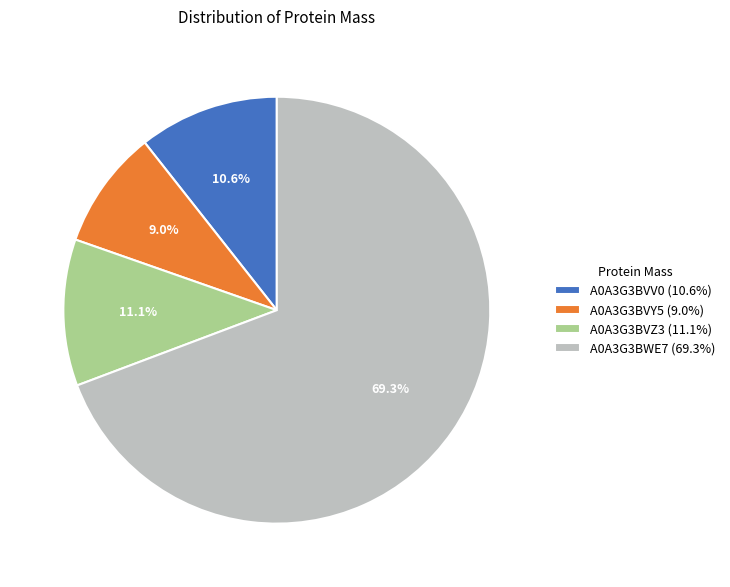

To the nearest percent, what portion does A0A3G3BWE7 represent?

69%